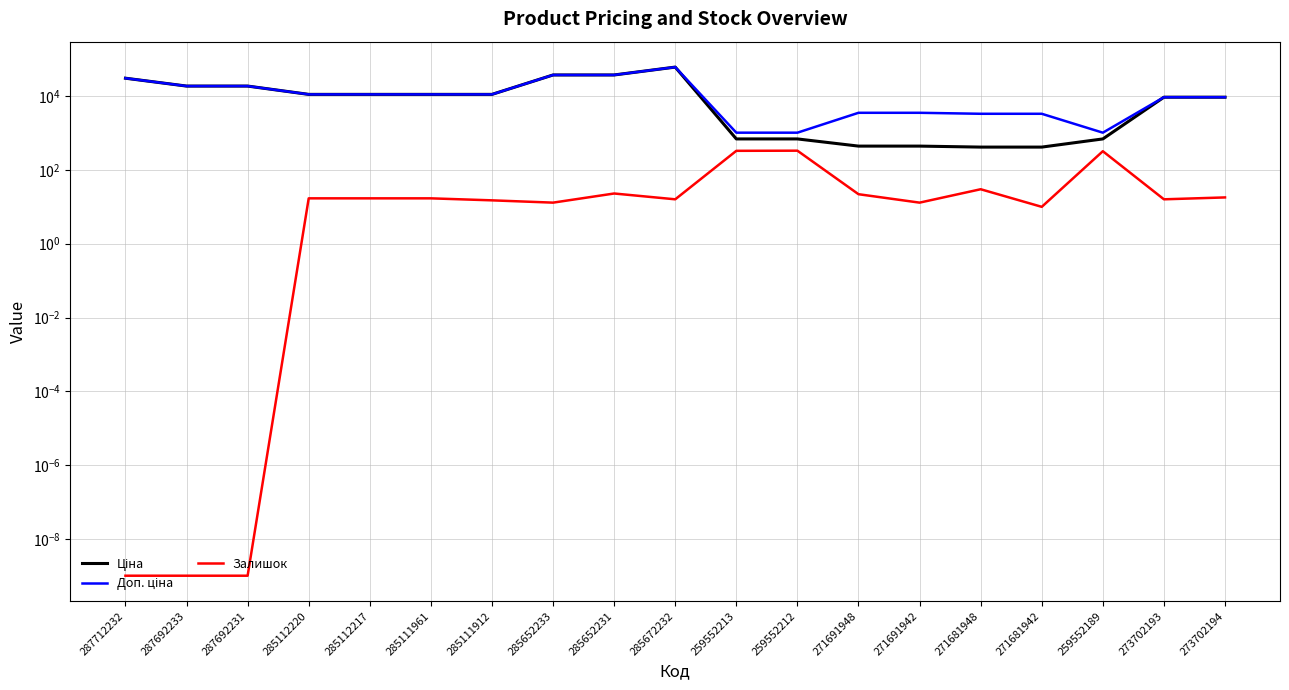

How many lines are shown in the chart?

3